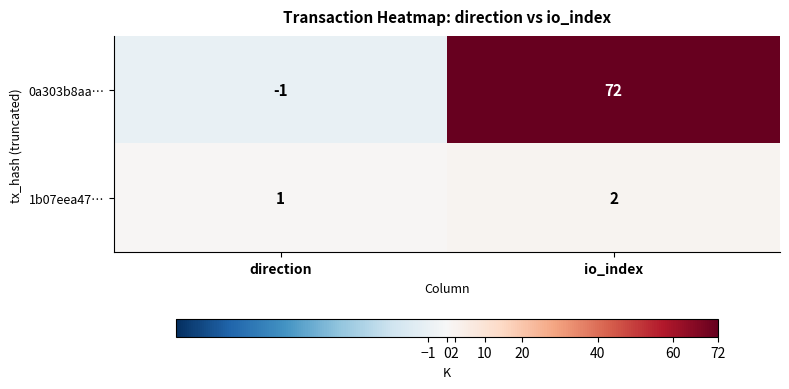

Which series has the widest spread of values?

0a303b8aa…